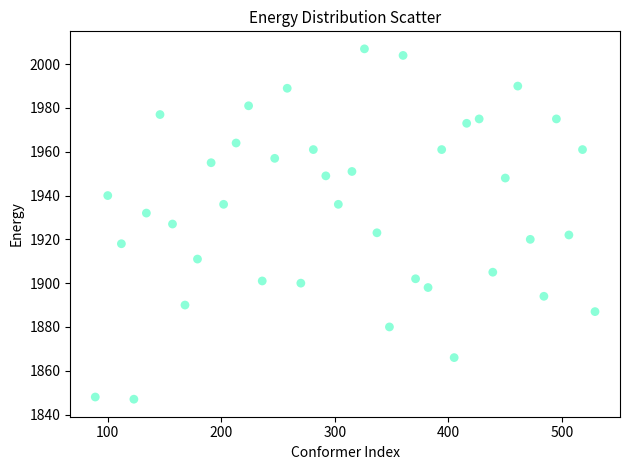

What is the range of Y values (max minus min)?

160